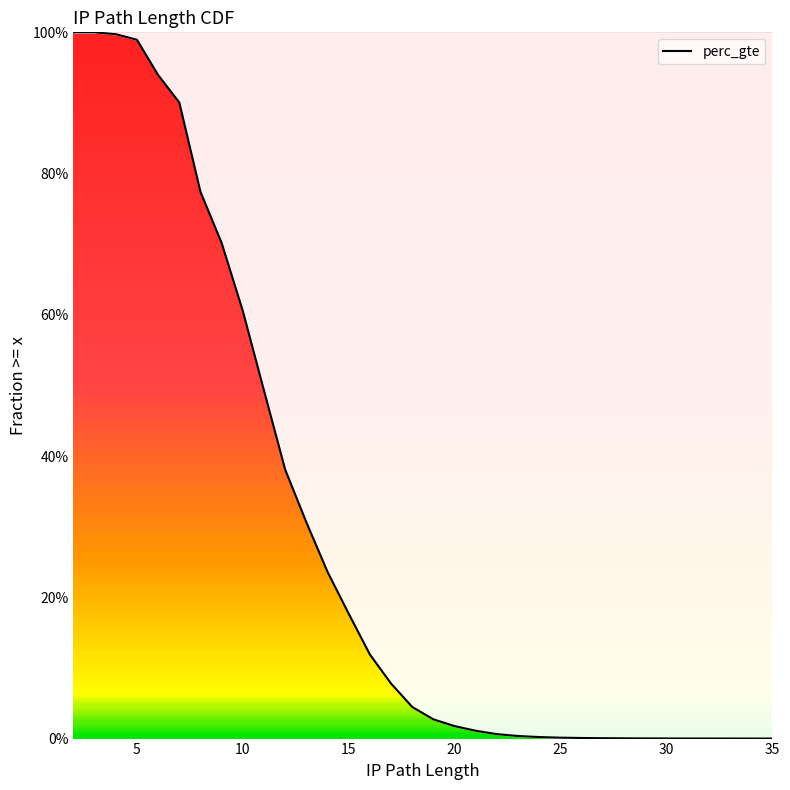

True or false: the data shows 0.0 at 25.

True